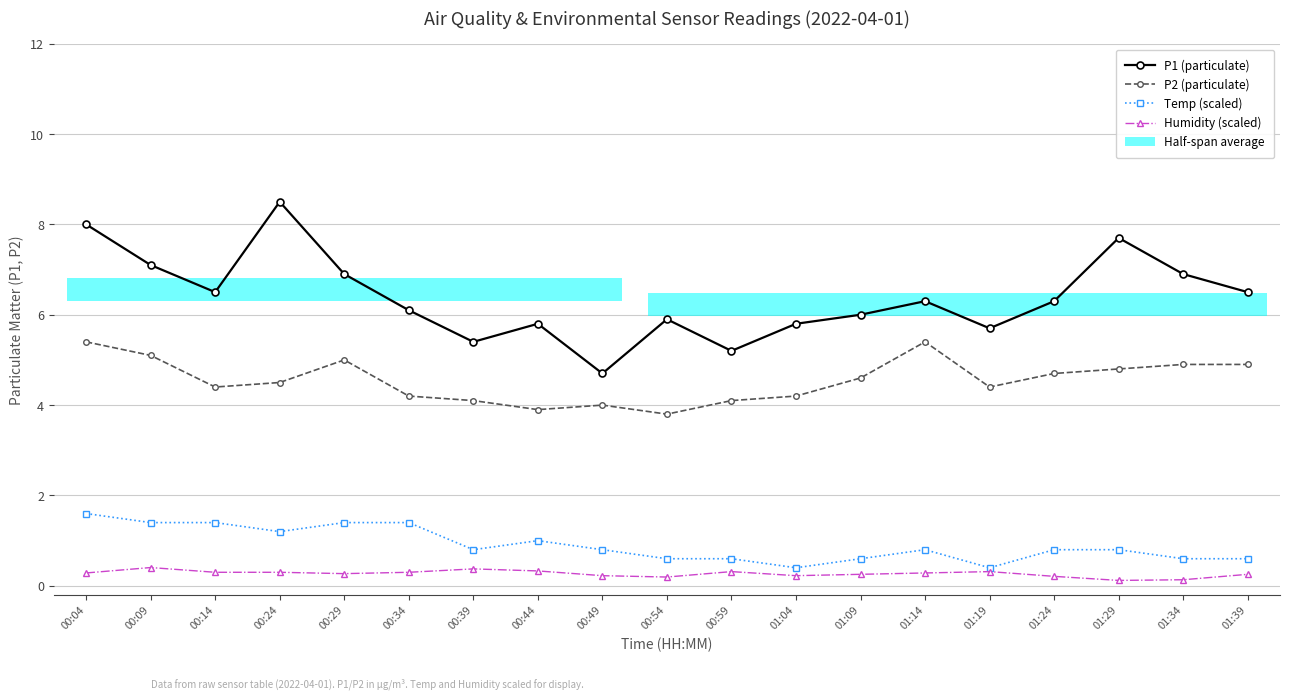

What is the average value of the Temp (scaled) series?

0.9